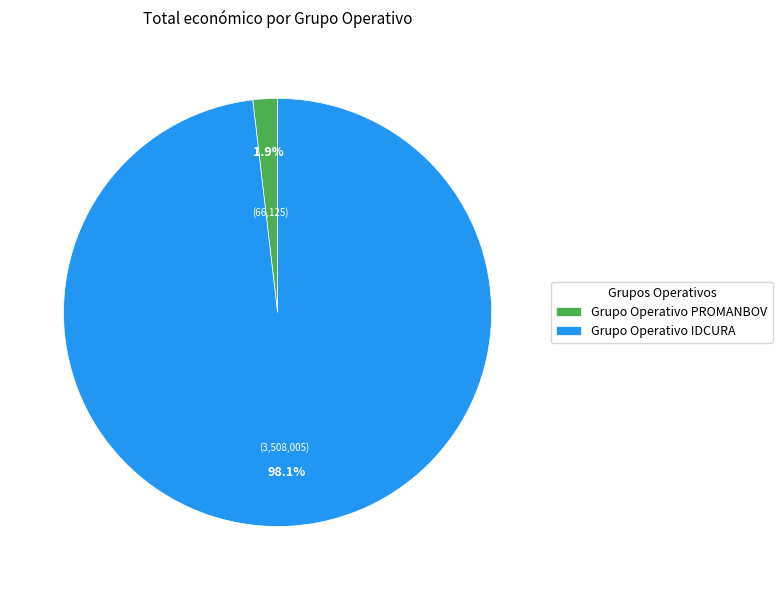

To the nearest percent, what is the difference between the largest and smallest slice percentages?

96%